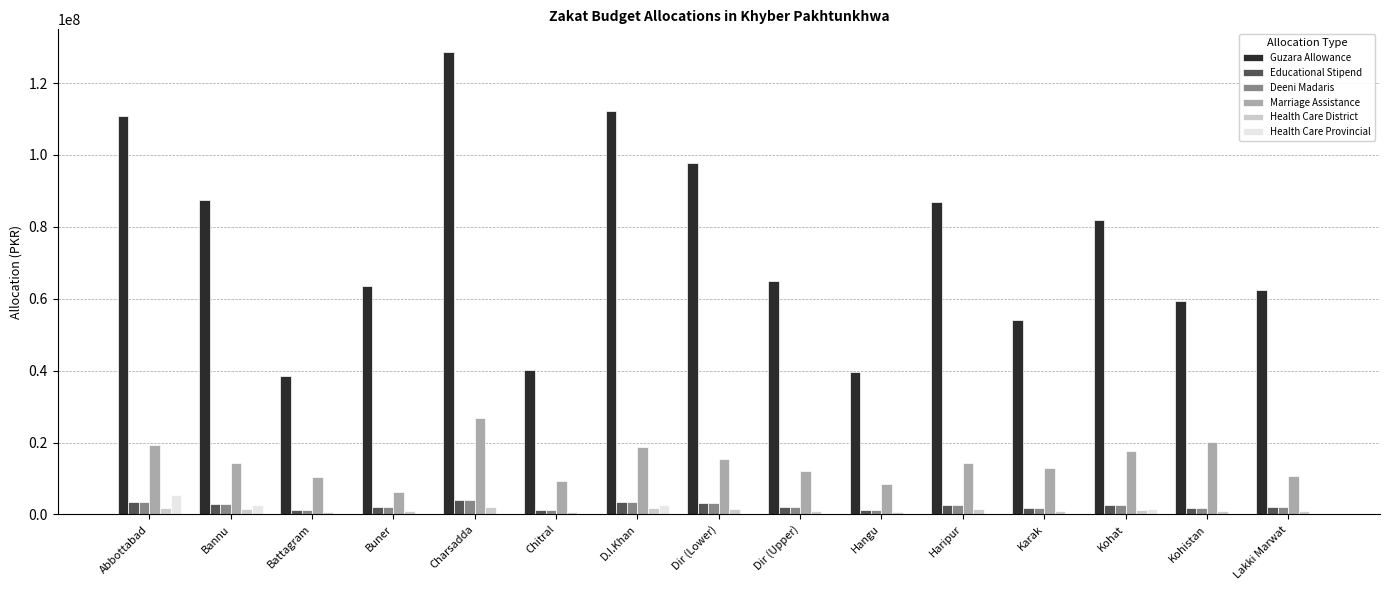

Does the chart contain stacked bars?

No